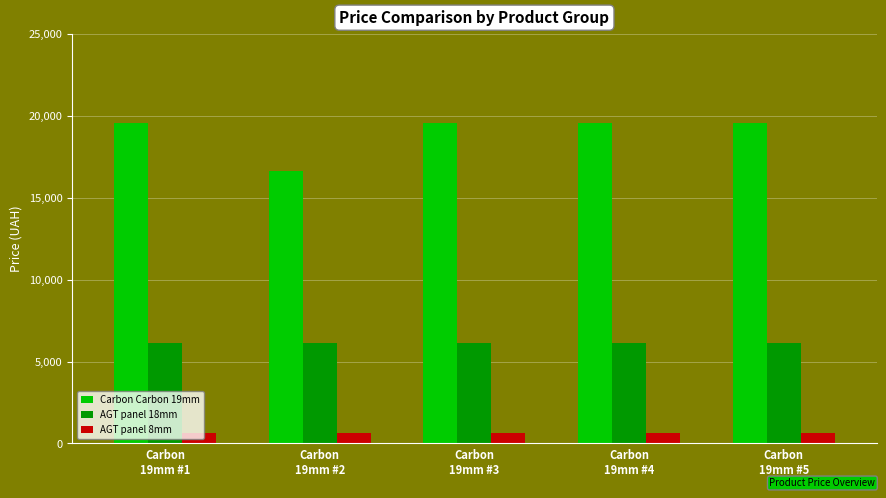

List the series in order of their peak value, lowest first.

AGT panel 8mm, AGT panel 18mm, Carbon Carbon 19mm